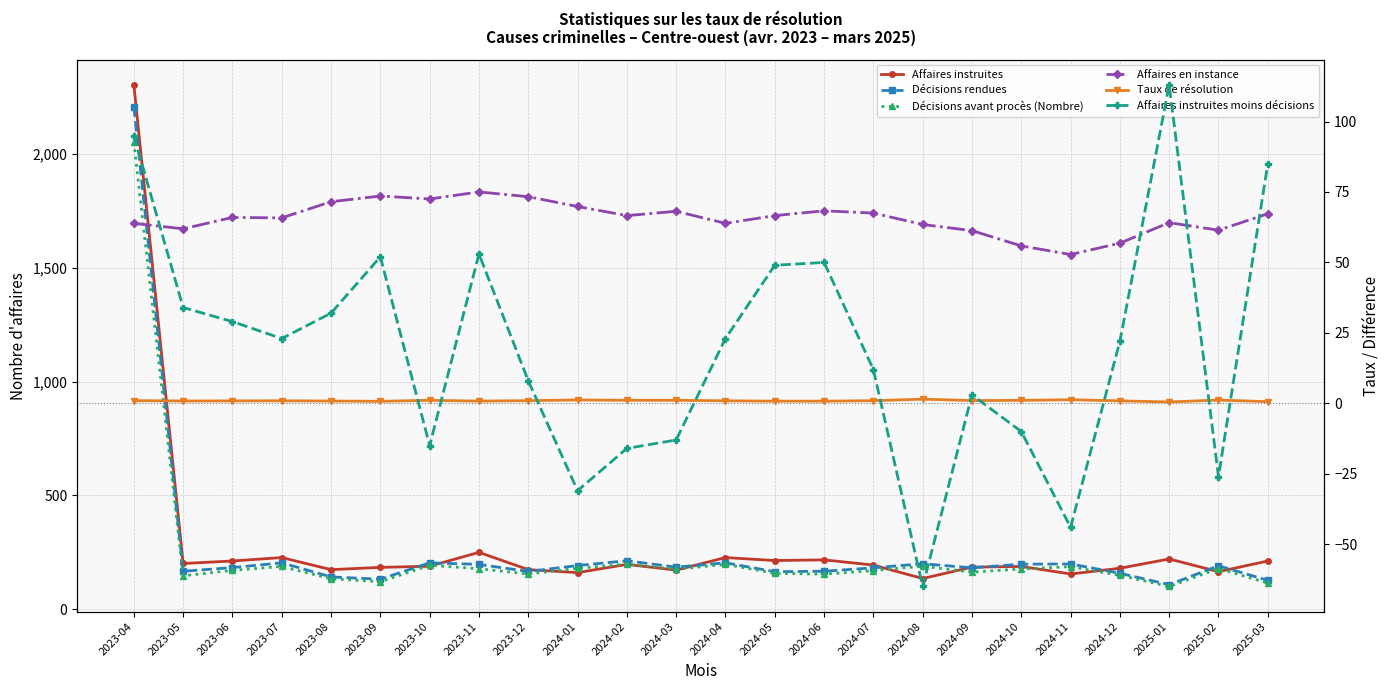

Reading left to right, what are all the values shown in this chart?

Affaires instruites: 2303.0	201.0	212.0	227.0	174.0	184.0	189.0	250.0	174.0	161.0	197.0	172.0	227.0	214.0	217.0	194.0	135.0	185.0	188.0	155.0	180.0	221.0	165.0	212.0
Décisions rendues: 2208.0	167.0	183.0	204.0	142.0	132.0	204.0	197.0	166.0	192.0	213.0	185.0	204.0	165.0	167.0	182.0	200.0	182.0	198.0	199.0	158.0	108.0	191.0	127.0
Décisions avant procès (Nombre): 2052.0	147.0	171.0	188.0	134.0	121.0	193.0	178.0	155.0	180.0	198.0	176.0	197.0	158.0	154.0	170.0	189.0	163.0	177.0	187.0	149.0	100.0	179.0	115.0
Affaires en instance: 1695.0	1671.0	1721.0	1719.0	1790.0	1815.0	1802.0	1833.0	1812.0	1769.0	1729.0	1748.0	1695.0	1729.0	1750.0	1740.0	1690.0	1663.0	1596.0	1558.0	1608.0	1698.0	1665.0	1737.0
Taux de résolution: 1.0	0.8	0.9	0.9	0.8	0.7	1.1	0.8	1.0	1.2	1.1	1.1	0.9	0.8	0.8	0.9	1.5	1.0	1.1	1.3	0.9	0.5	1.2	0.6
Affaires instruites moins décisions: 95.0	34.0	29.0	23.0	32.0	52.0	-15.0	53.0	8.0	-31.0	-16.0	-13.0	23.0	49.0	50.0	12.0	-65.0	3.0	-10.0	-44.0	22.0	113.0	-26.0	85.0